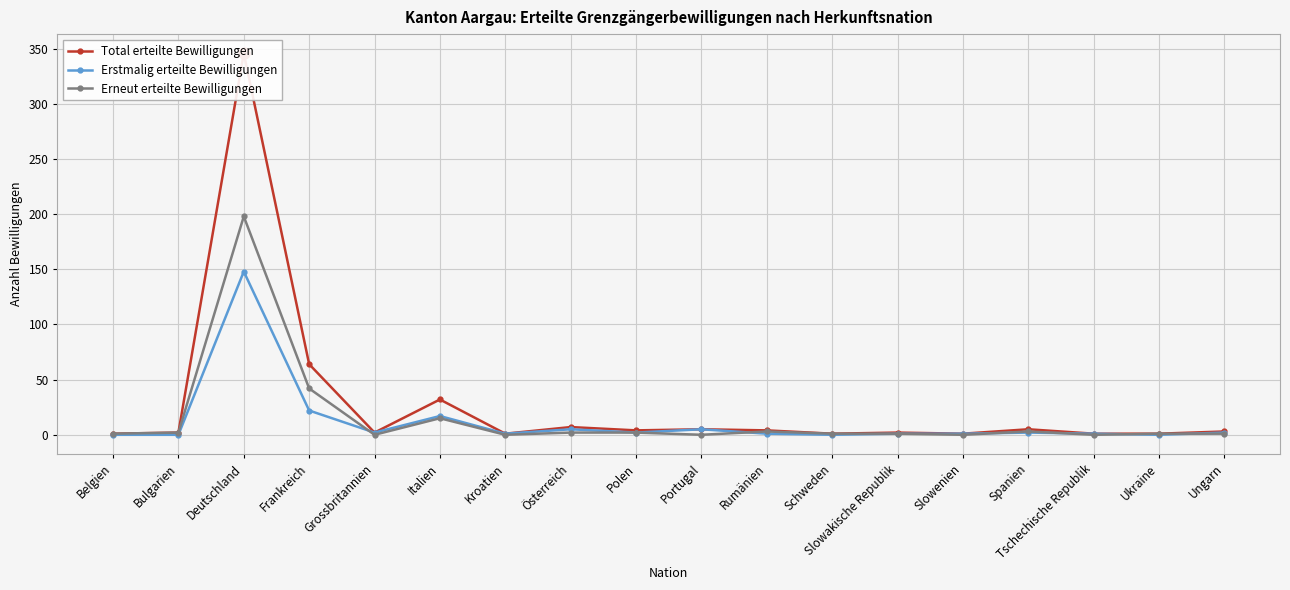

Is this an area chart (filled region under the line)?

No